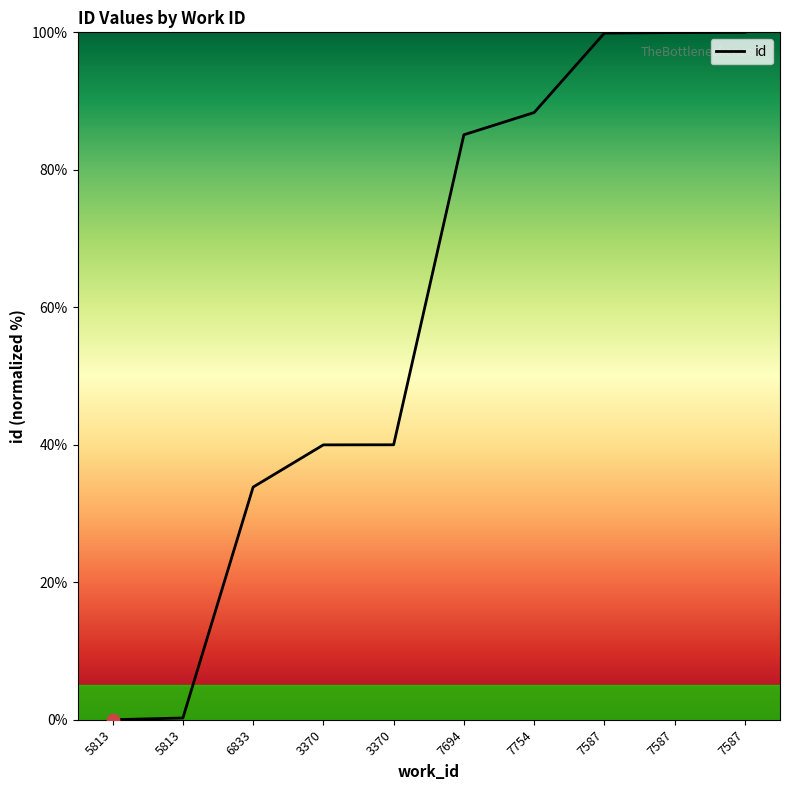

Which has a higher value, 7587 or 5813?

7587